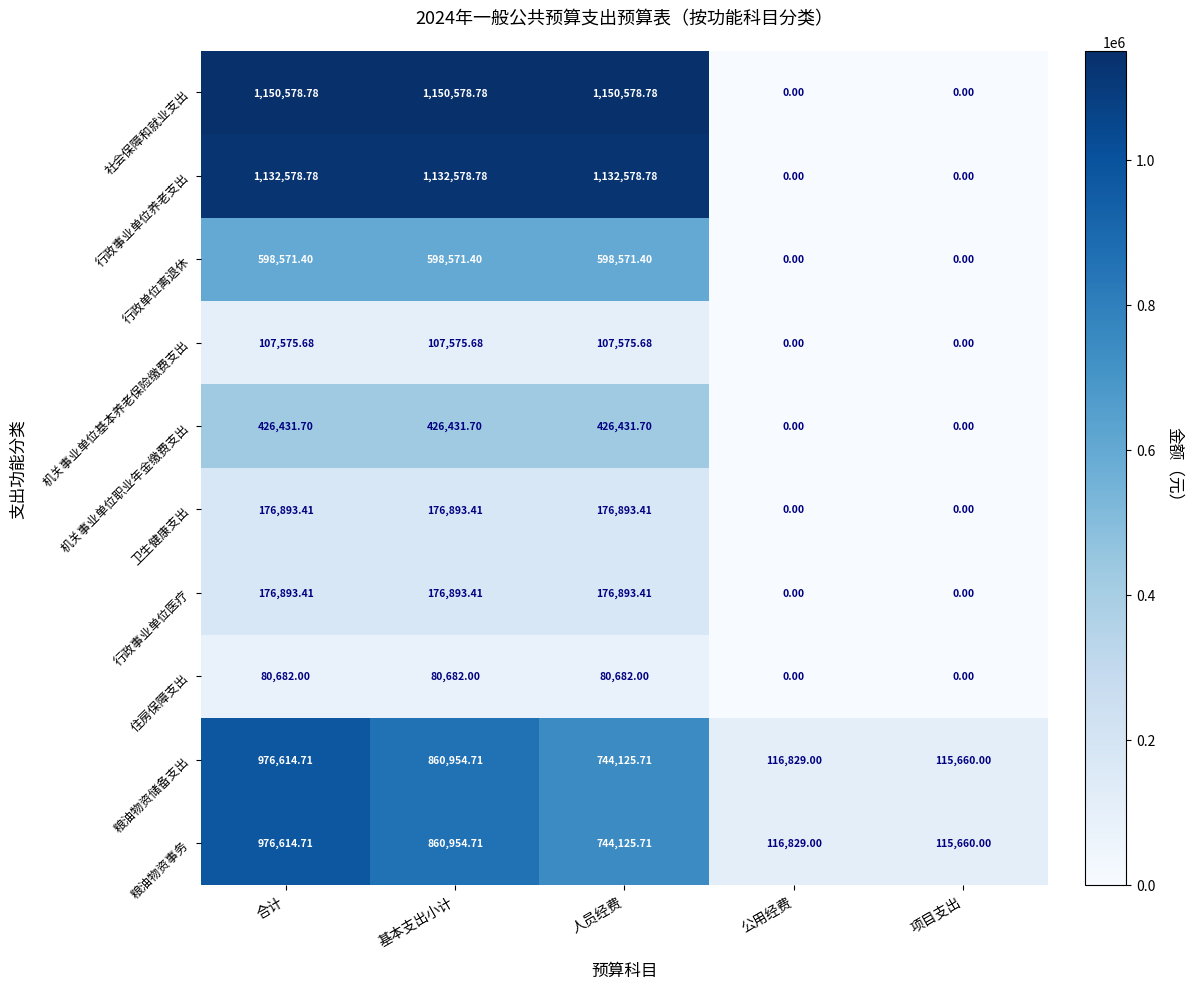

What is the difference between the highest and lowest values at 项目支出?

115660.0